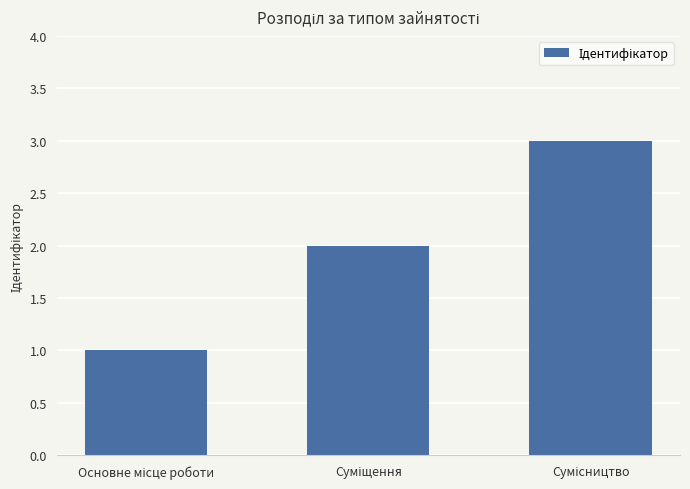

Reading right to left, list all the values displayed in this chart.

3	2	1